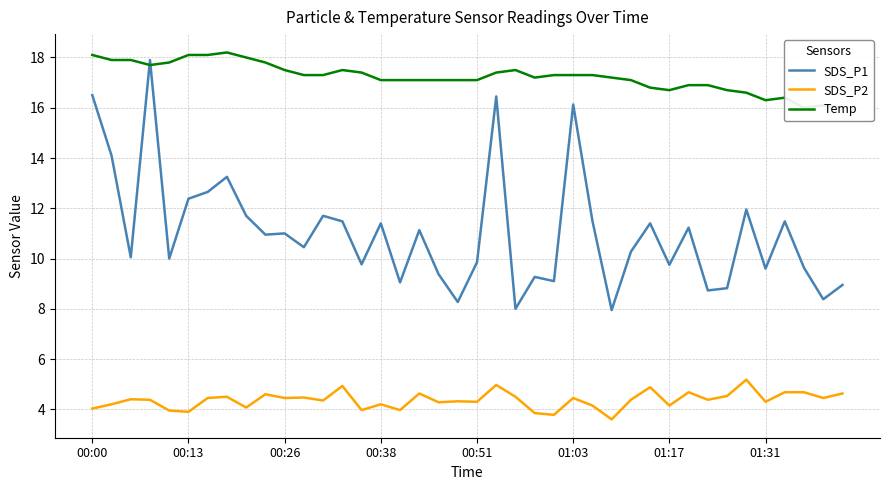

How many lines are shown in the chart?

3